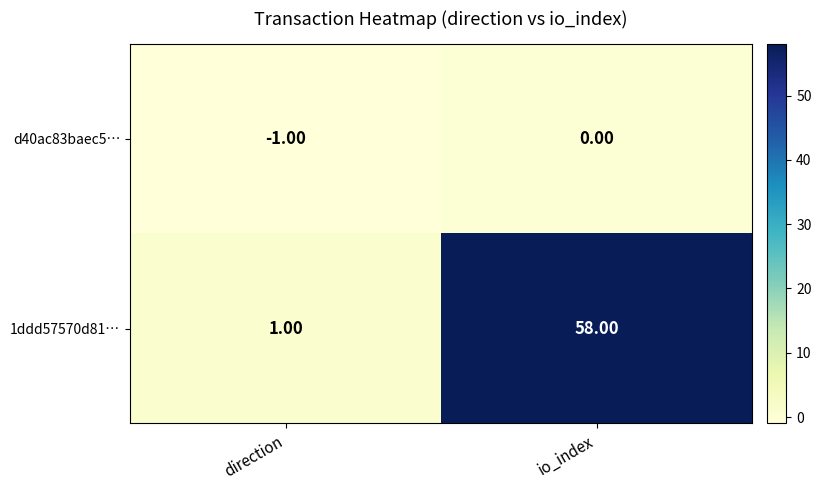

At which label is 1ddd57570d81… closest to 29?

direction